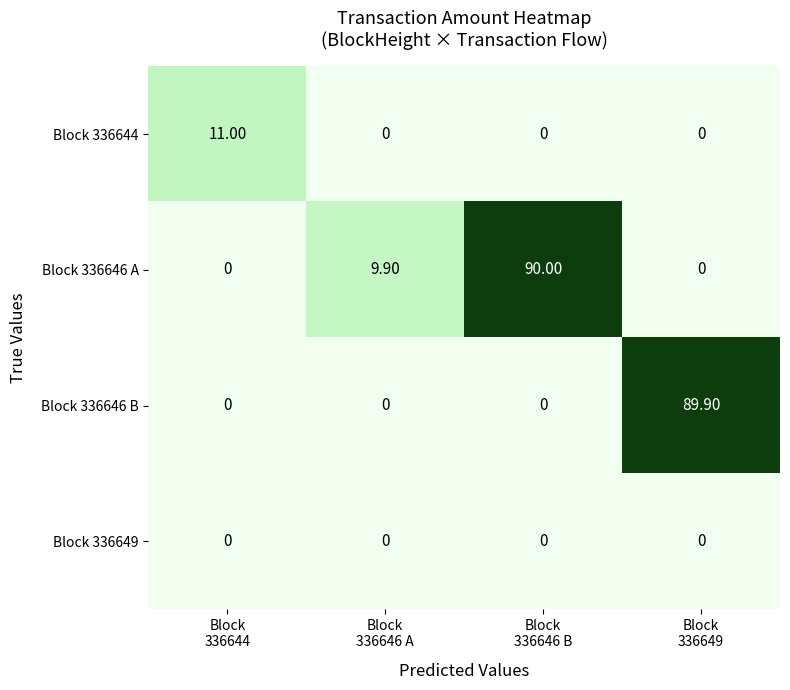

What is the total value across all series at Block
336649?

89.9